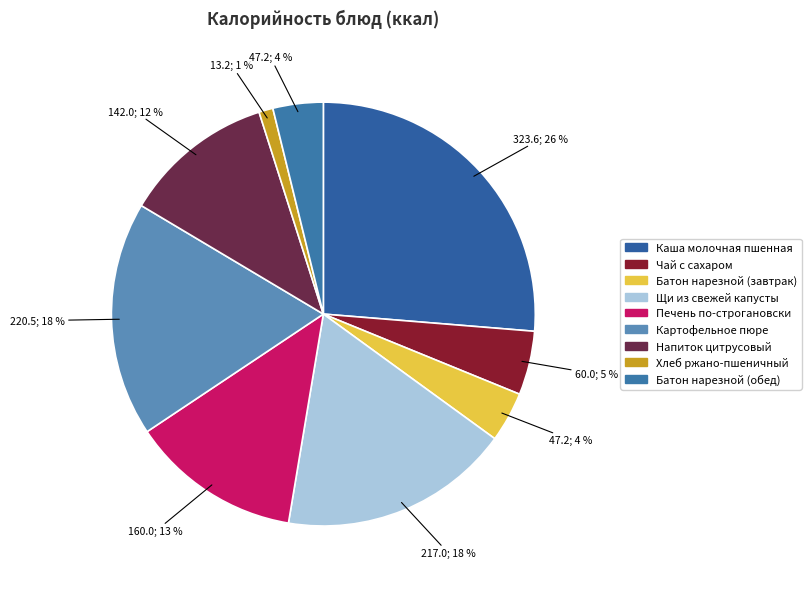

What percentage is the Печень по-строгановски slice, to the nearest percent?

13%